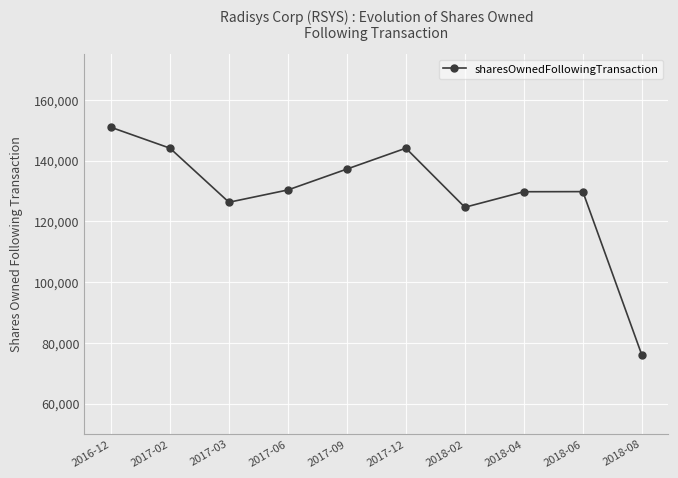

The chart shows a value of 53507 at 2017-12. True or false?

False